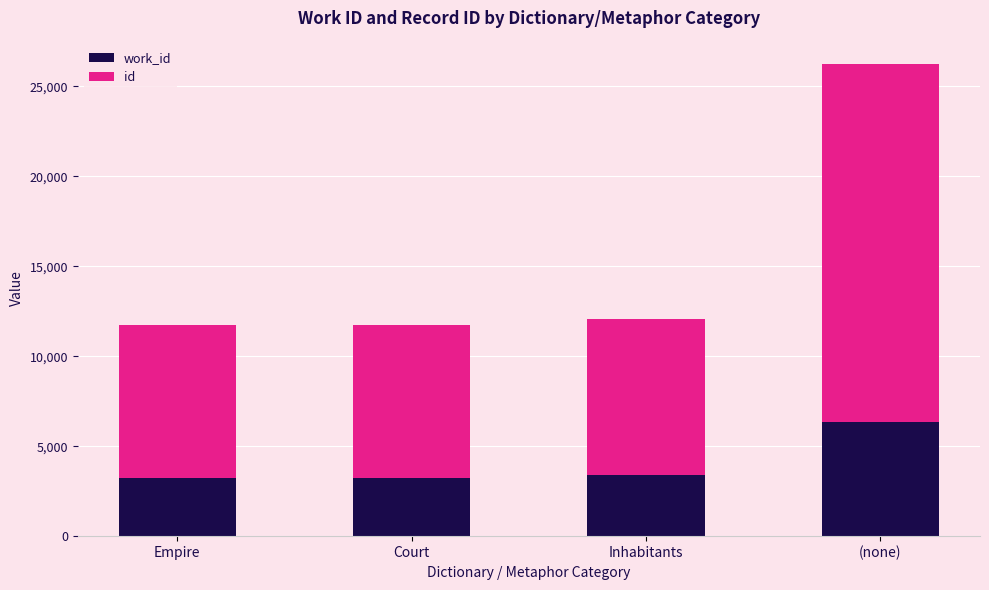

Does the chart contain stacked bars?

Yes